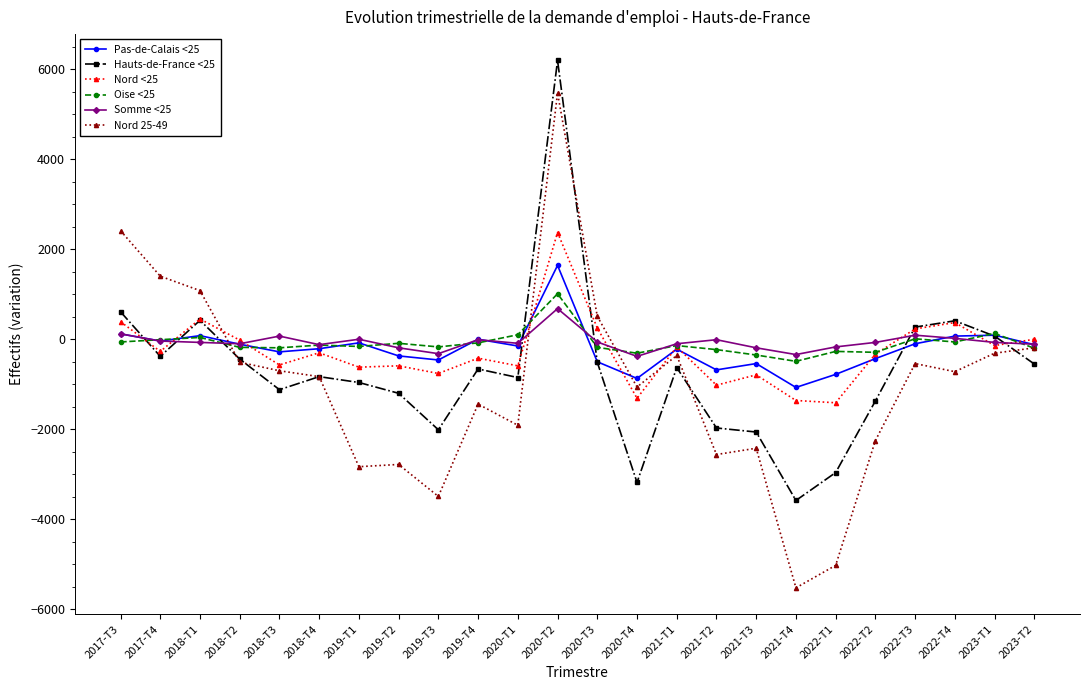

Between 2020-T4 and 2023-T1, which series saw the biggest shift?

Hauts-de-France <25